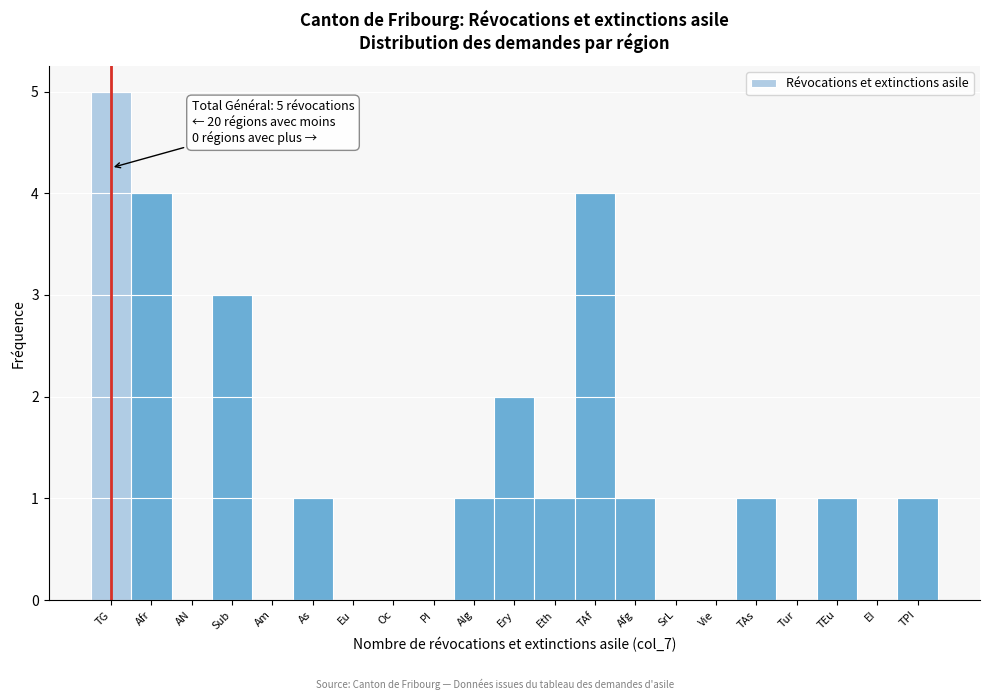

Reading left to right, list all the values displayed in this chart.

TG=5	Afr=4	AN=0	Sub=3	Am=0	As=1	Eu=0	Oc=0	PI=0	Alg=1	Ery=2	Eth=1	TAf=4	Afg=1	SrL=0	Vie=0	TAs=1	Tur=0	TEu=1	EI=0	TPI=1